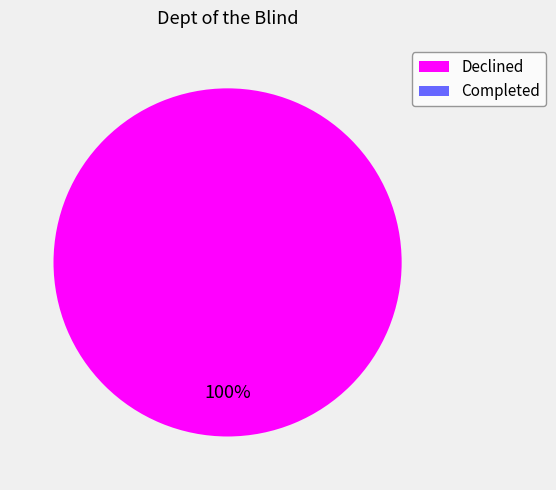

Does any single category account for the majority?

Yes